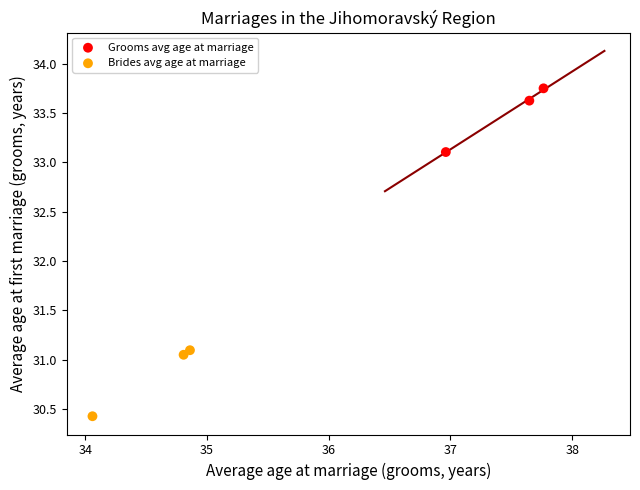

Which series has the largest Y range (max minus min)?

Brides avg age at marriage